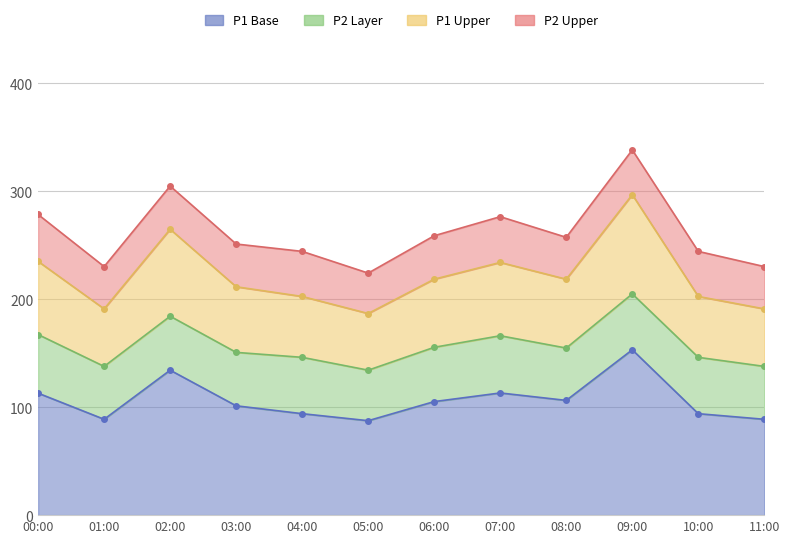

Reading left to right, what are all the values shown in this chart?

00:00=113.0	01:00=88.8	02:00=134.3	03:00=101.3	04:00=94.0	05:00=87.5	06:00=105.2	07:00=113.2	08:00=106.3	09:00=153.2	10:00=94.0	11:00=88.8